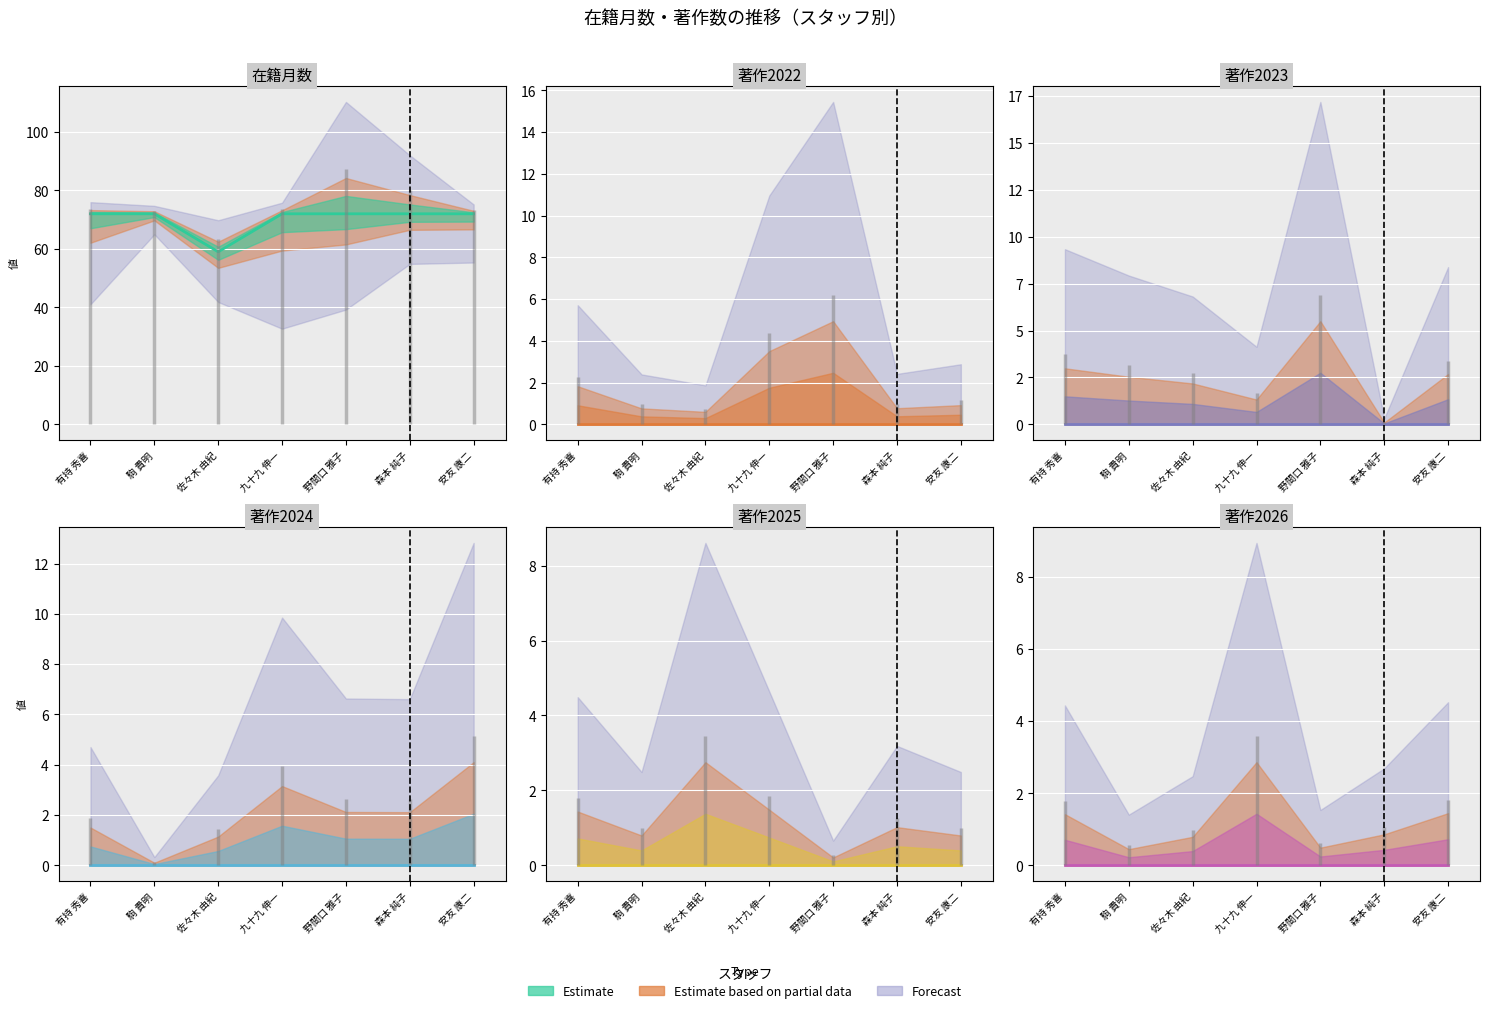

Where is 著作2026 nearest to the value 0?

有持 秀喜